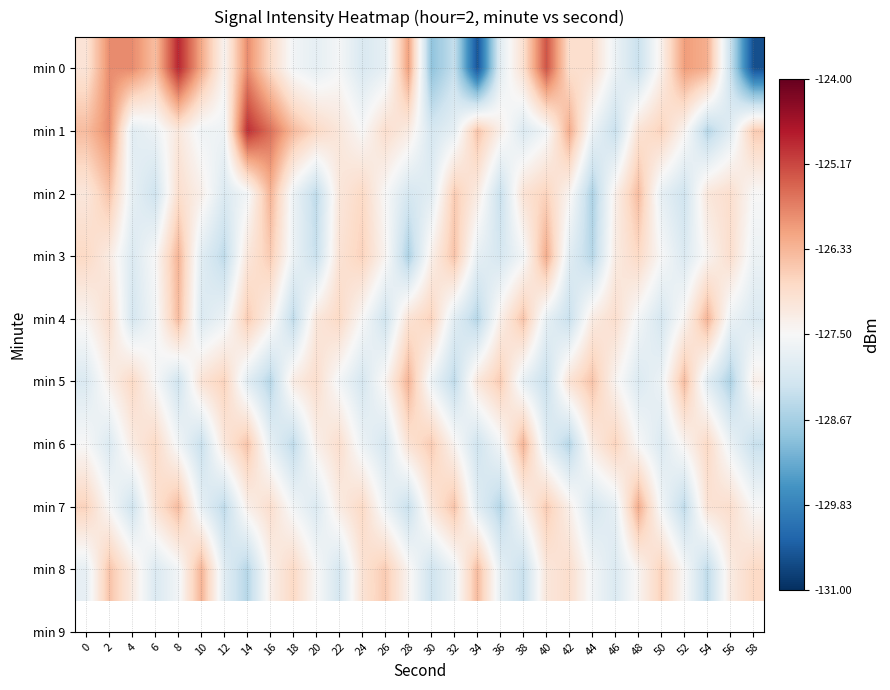

At how many categories does at least one series exceed -125?

2